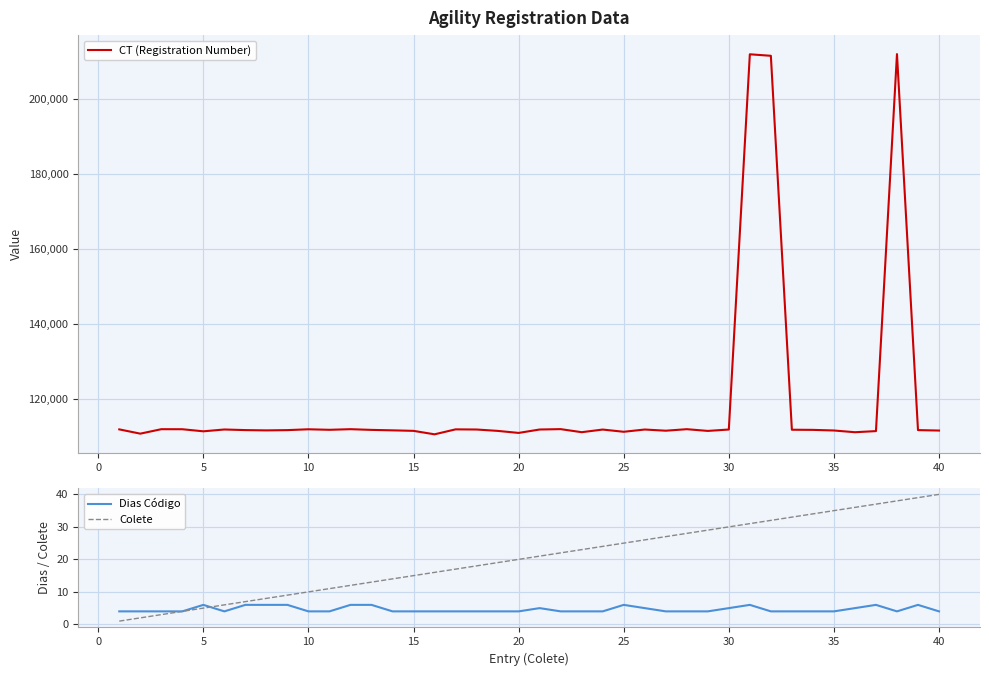

Is it true that Colete equals 30 at 20?

False